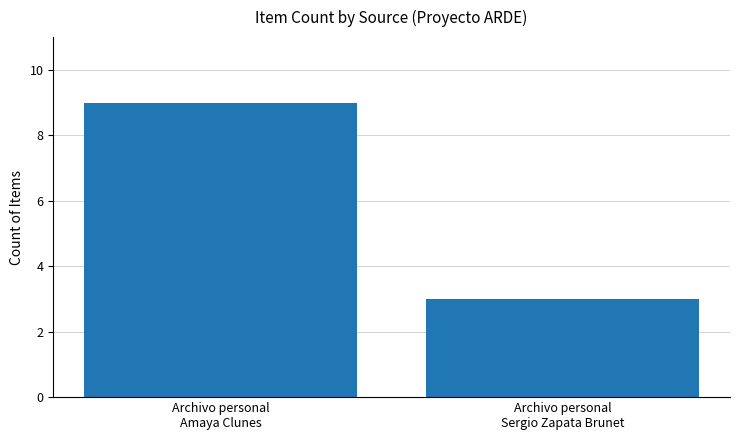

Rank the categories by value from lowest to highest.

Archivo personal
Sergio Zapata Brunet, Archivo personal
Amaya Clunes